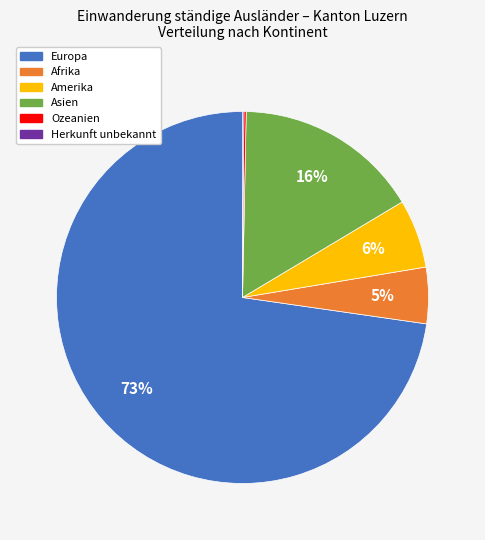

To the nearest percent, what is the average slice percentage?

17%